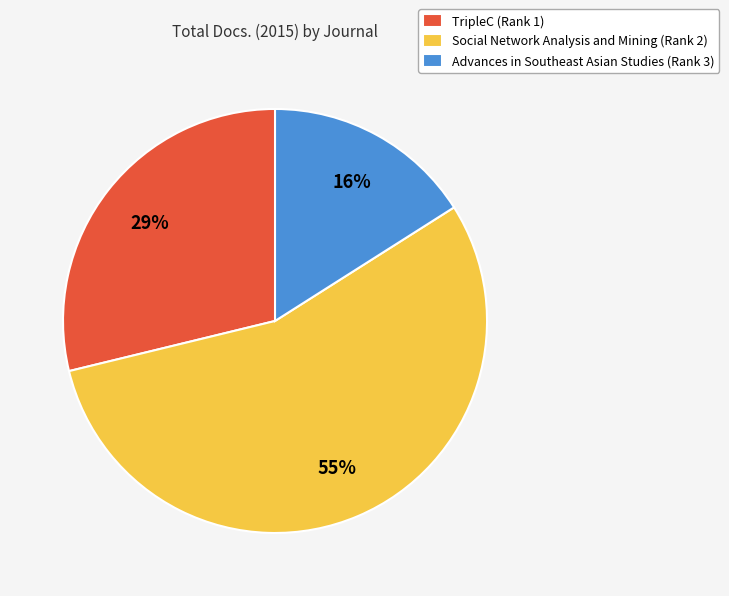

Which slice is the largest?

Social Network Analysis and Mining (Rank 2)